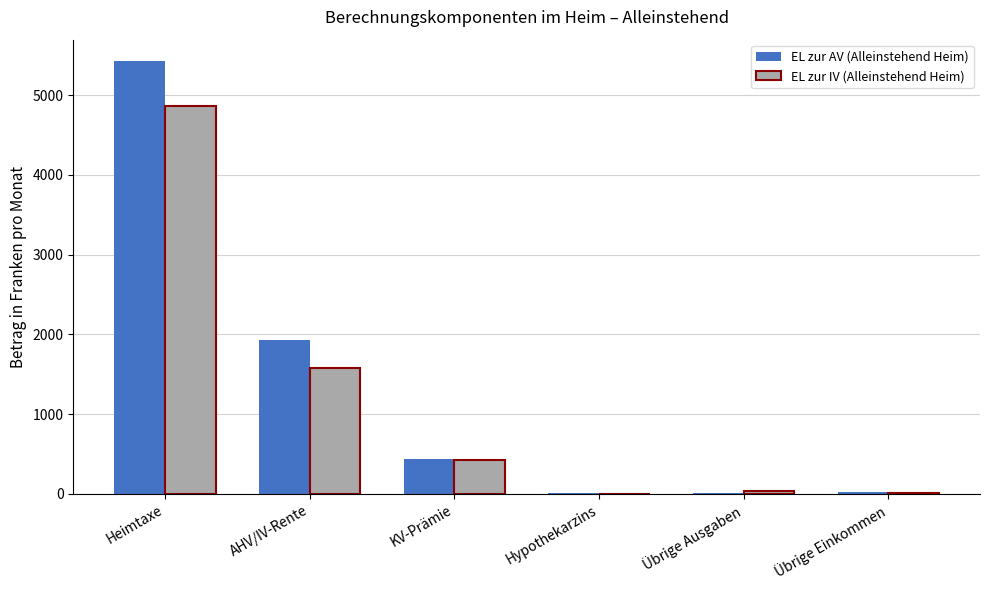

At which label does EL zur AV (Alleinstehend Heim) reach its peak?

Heimtaxe